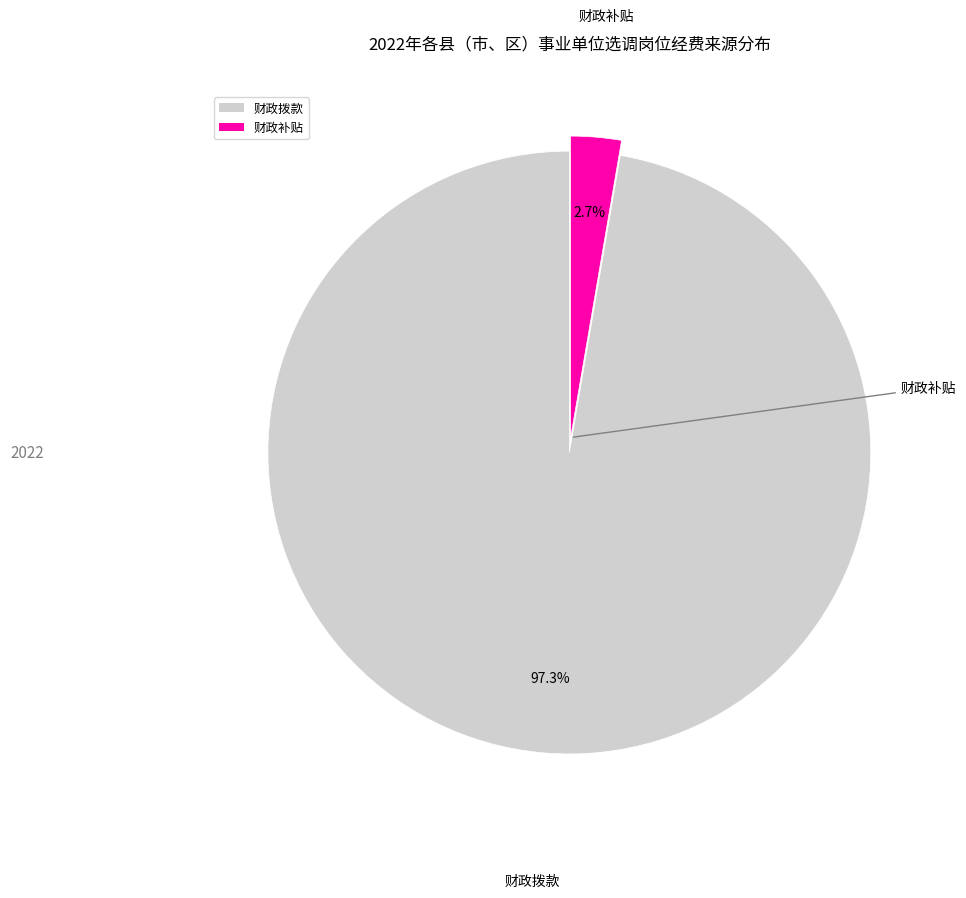

Is there any slice that represents more than half of the pie?

Yes